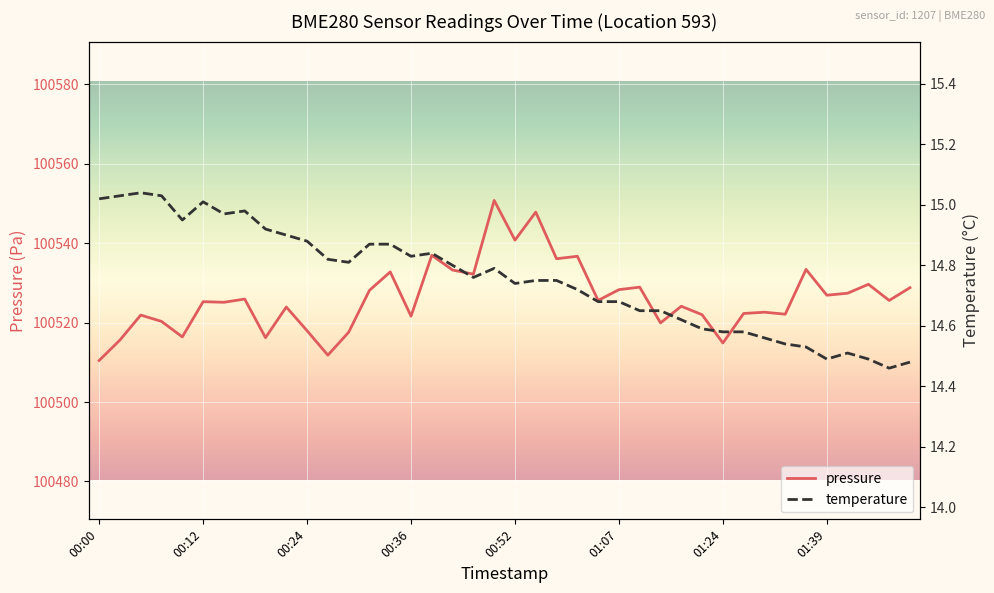

Reading right to left, list all the values displayed in this chart.

pressure: 100528.8	100525.6	100529.7	100527.4	100526.9	100533.4	100522.1	100522.6	100522.3	100514.9	100522.0	100524.1	100519.9	100528.9	100528.3	100525.6	100536.7	100536.1	100547.8	100540.8	100550.8	100532.2	100533.2	100537.0	100521.6	100532.8	100528.1	100517.6	100511.8	100518.0	100523.9	100516.2	100525.9	100525.1	100525.3	100516.4	100520.3	100521.9	100515.6	100510.5
temperature: 14.5	14.5	14.5	14.5	14.5	14.5	14.5	14.6	14.6	14.6	14.6	14.6	14.7	14.7	14.7	14.7	14.7	14.8	14.8	14.7	14.8	14.8	14.8	14.8	14.8	14.9	14.9	14.8	14.8	14.9	14.9	14.9	15.0	15.0	15.0	14.9	15.0	15.0	15.0	15.0